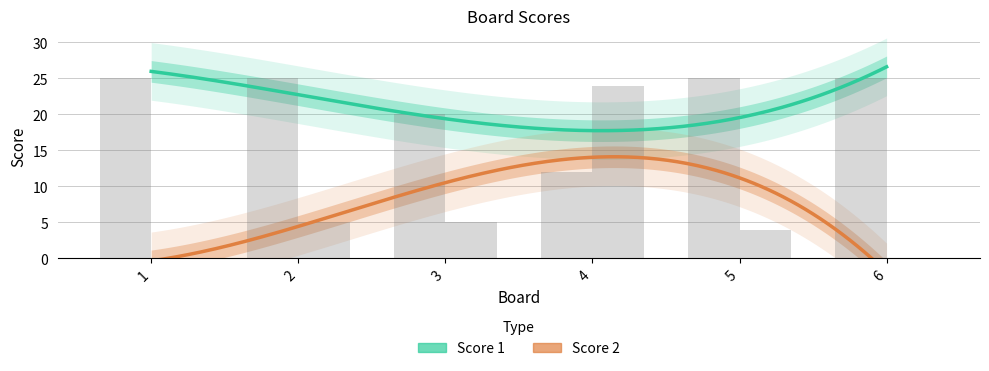

How many categories are shown in the chart?

6